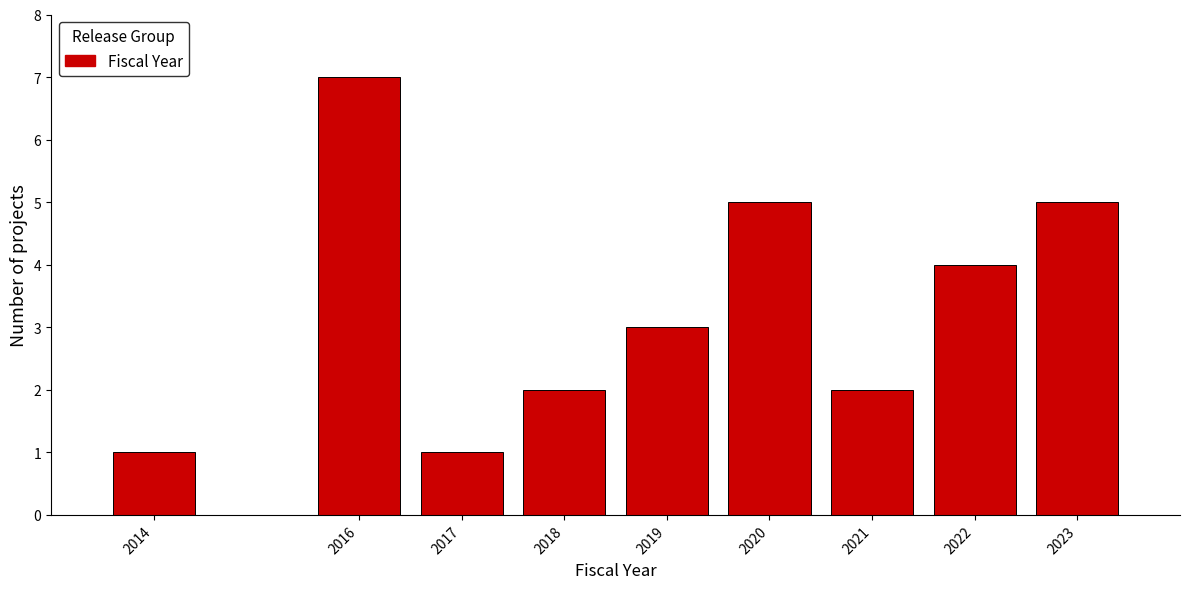

Reading left to right, list all the values displayed in this chart.

1	7	1	2	3	5	2	4	5